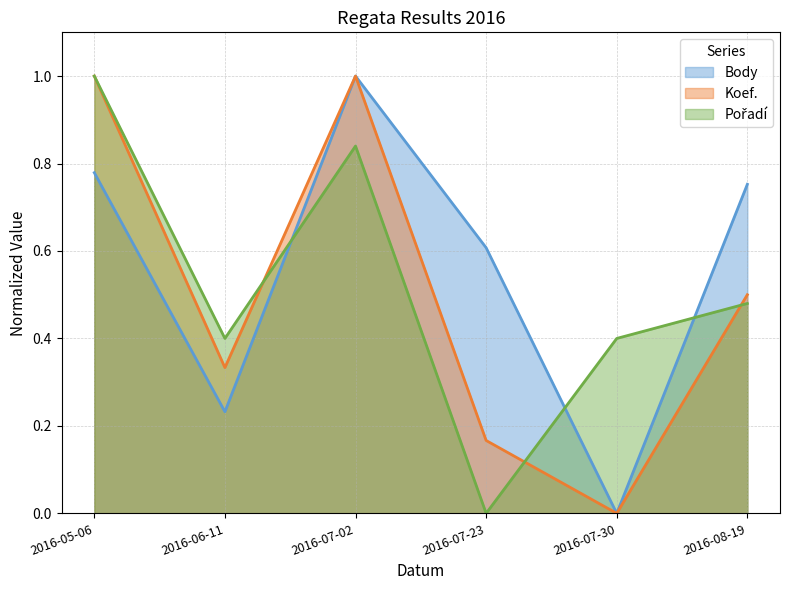

How many data points in Koef. are above 0?

5